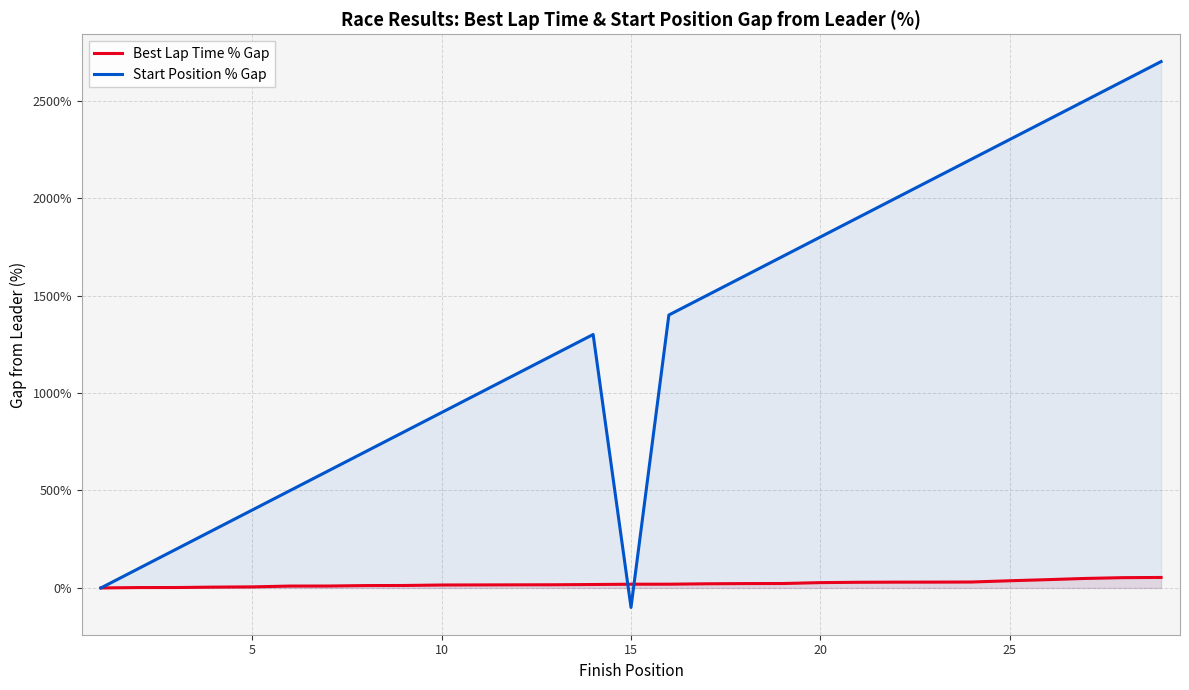

List the series in order of their overall mean, highest first.

Start Position % Gap, Best Lap Time % Gap